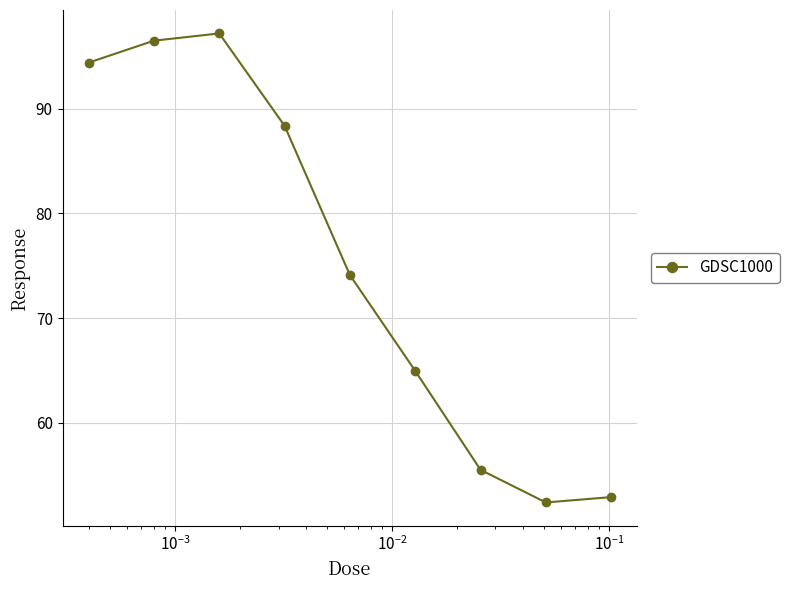

What is the difference between the second highest and second lowest values?

43.6